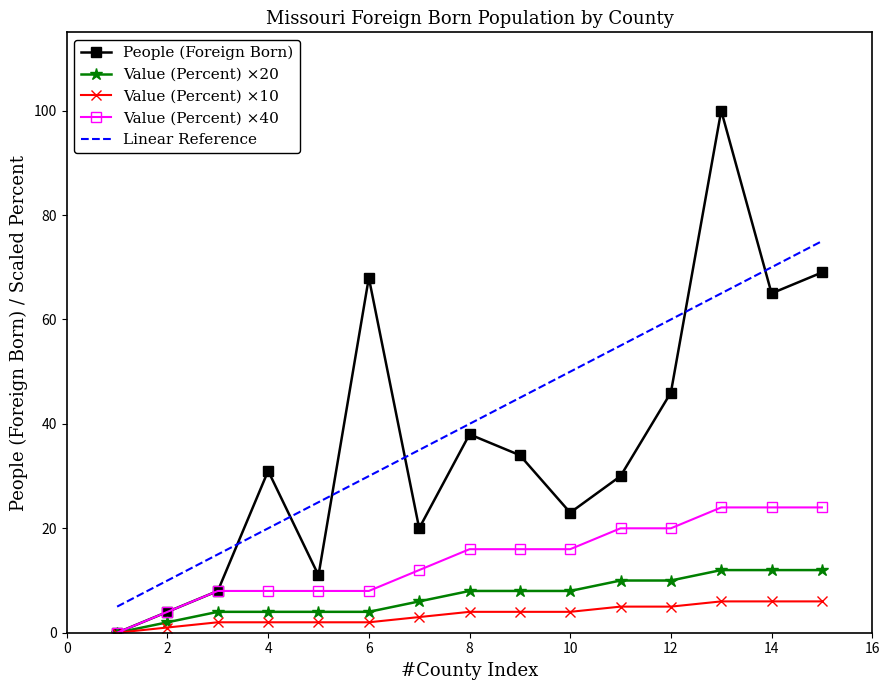

Which series has the largest total across all categories?

Linear Reference